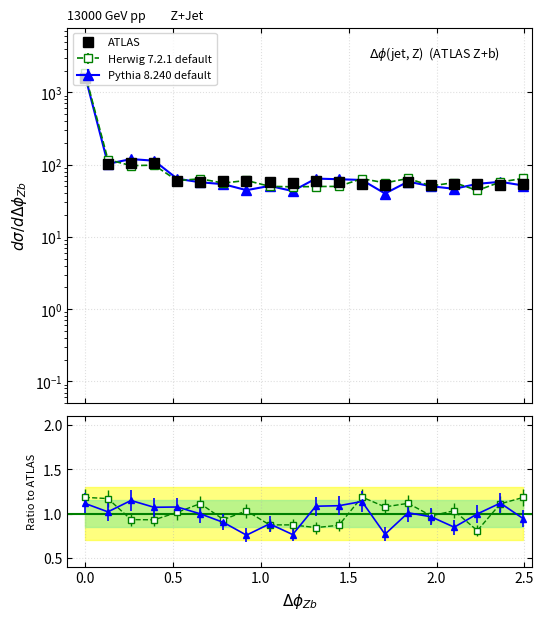

Reading left to right, extract all data points from this chart.

1571.2	100.5	103.7	105.7	59.3	57.1	59.5	58.5	57.4	56.5	59.1	57.6	53.9	51.9	57.5	52.0	54.6	54.4	51.6	54.5